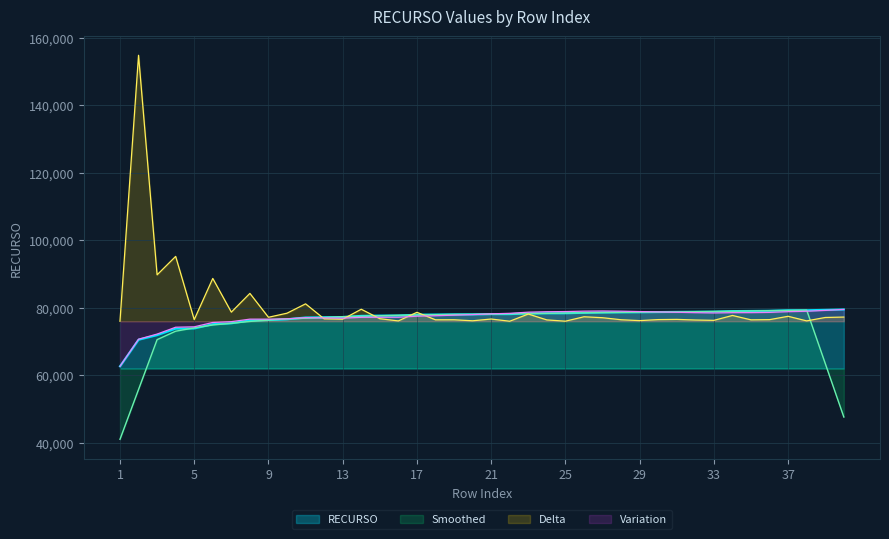

Reading right to left, transcribe all the data shown in this chart.

79502	79378	79266	79255	79108	79060	79018	78846	78819	78782	78727	78678	78659	78614	78509	78376	78374	78334	78120	78119	78053	78039	77995	77952	77687	77677	77601	77245	77184	77112	76596	76357	76239	75413	75142	73873	73824	71902	70526	62644